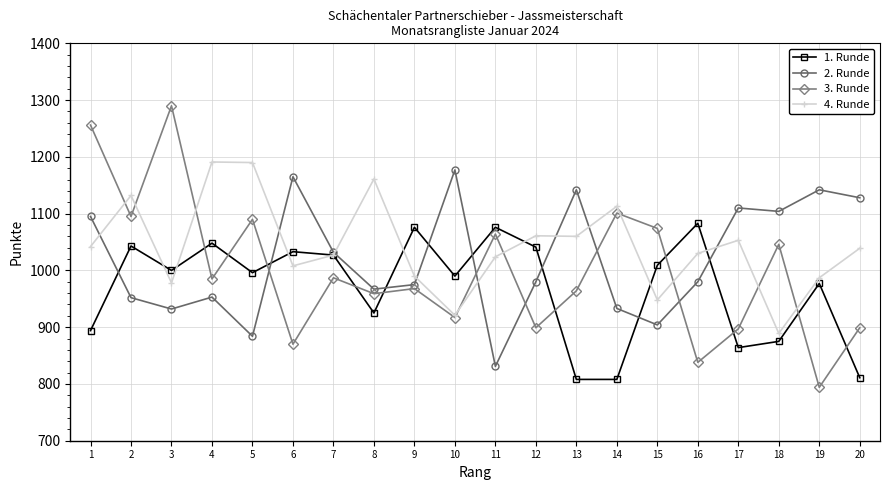

What is the sum of all 3. Runde values?

19993